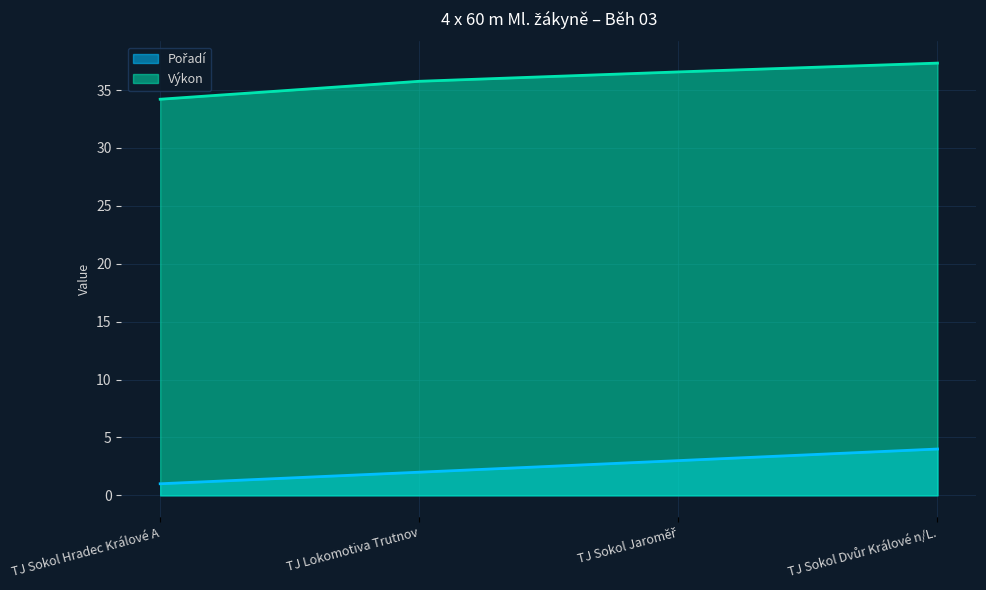

Which category has the highest value across all series?

TJ Sokol Dvůr Králové n/L.